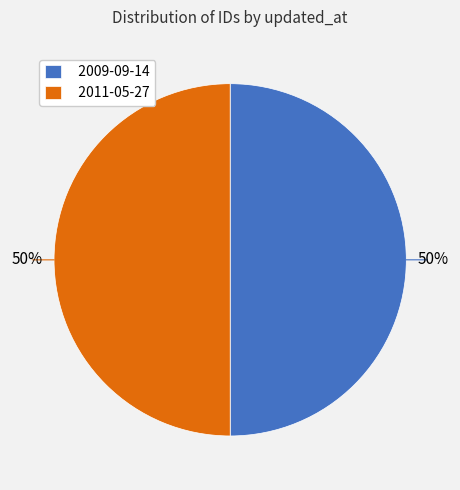

Do 2011-05-27 and 2009-09-14 together represent more than half of the pie?

Yes